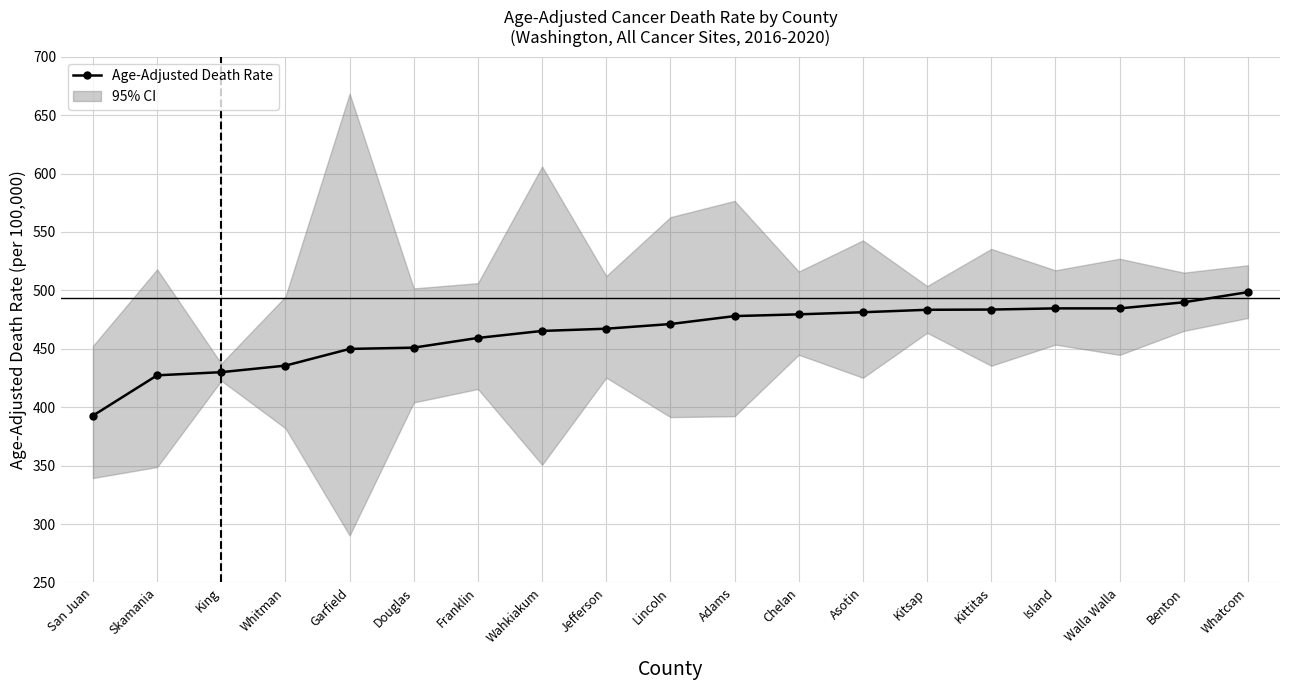

What is the difference between the maximum and minimum values?

105.7